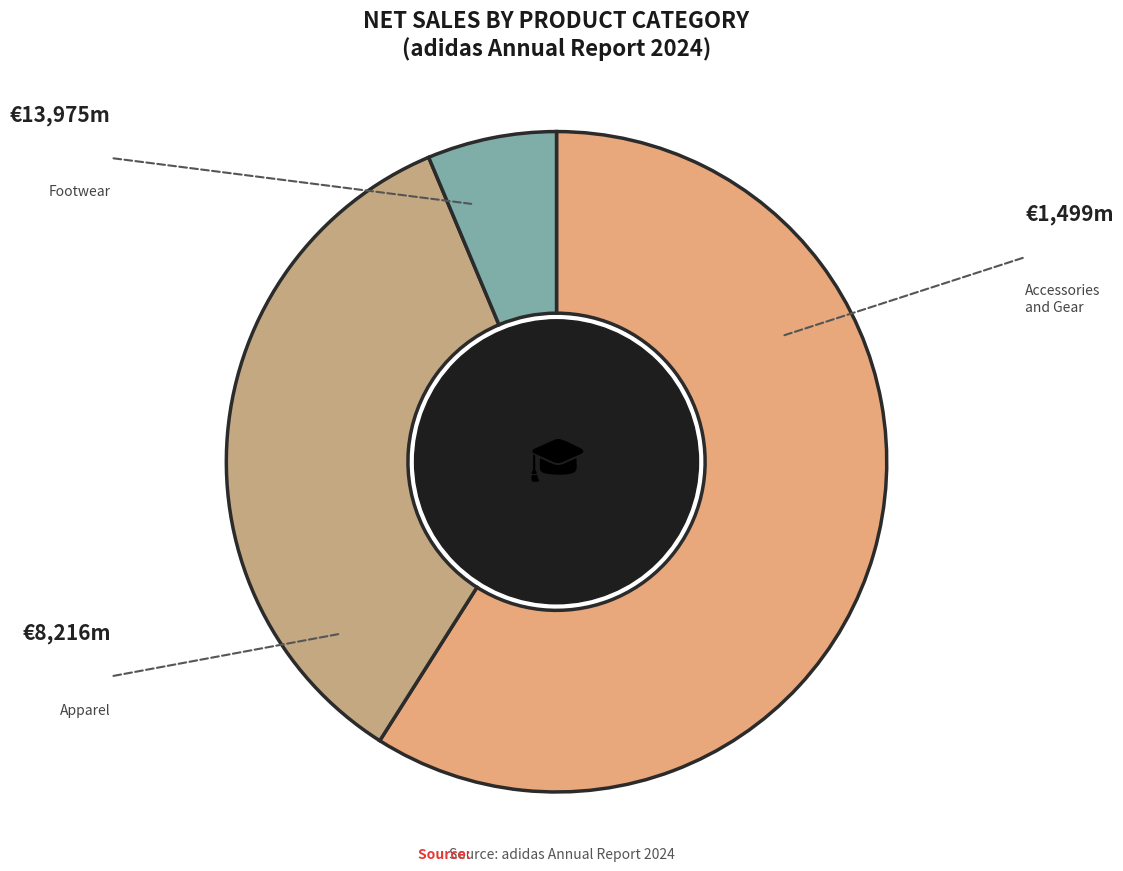

Count the number of slices in the pie.

3